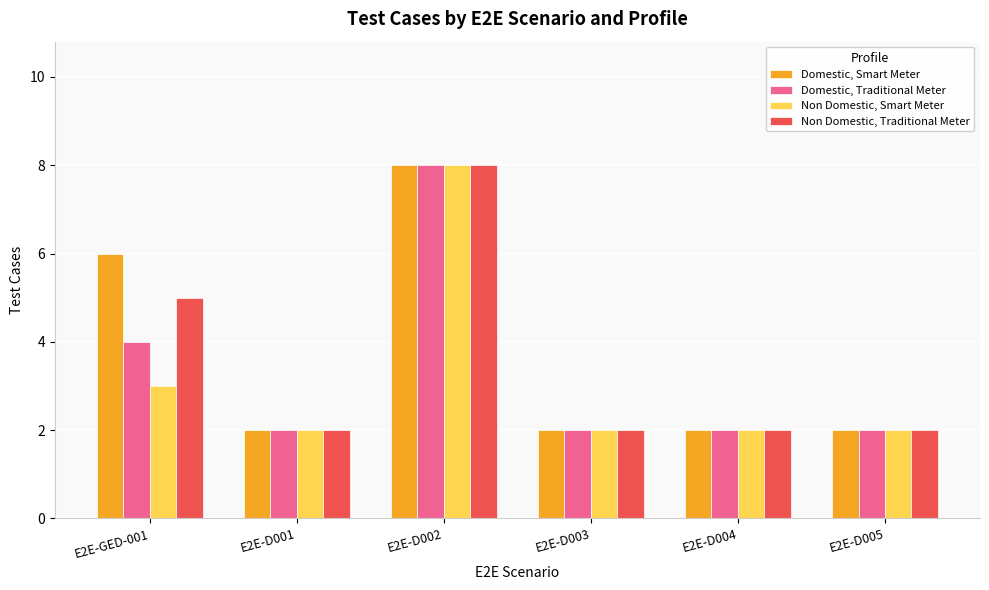

Reading left to right, extract all data points from this chart.

Domestic, Smart Meter: E2E-GED-001=6	E2E-D001=2	E2E-D002=8	E2E-D003=2	E2E-D004=2	E2E-D005=2
Domestic, Traditional Meter: E2E-GED-001=4	E2E-D001=2	E2E-D002=8	E2E-D003=2	E2E-D004=2	E2E-D005=2
Non Domestic, Smart Meter: E2E-GED-001=3	E2E-D001=2	E2E-D002=8	E2E-D003=2	E2E-D004=2	E2E-D005=2
Non Domestic, Traditional Meter: E2E-GED-001=5	E2E-D001=2	E2E-D002=8	E2E-D003=2	E2E-D004=2	E2E-D005=2